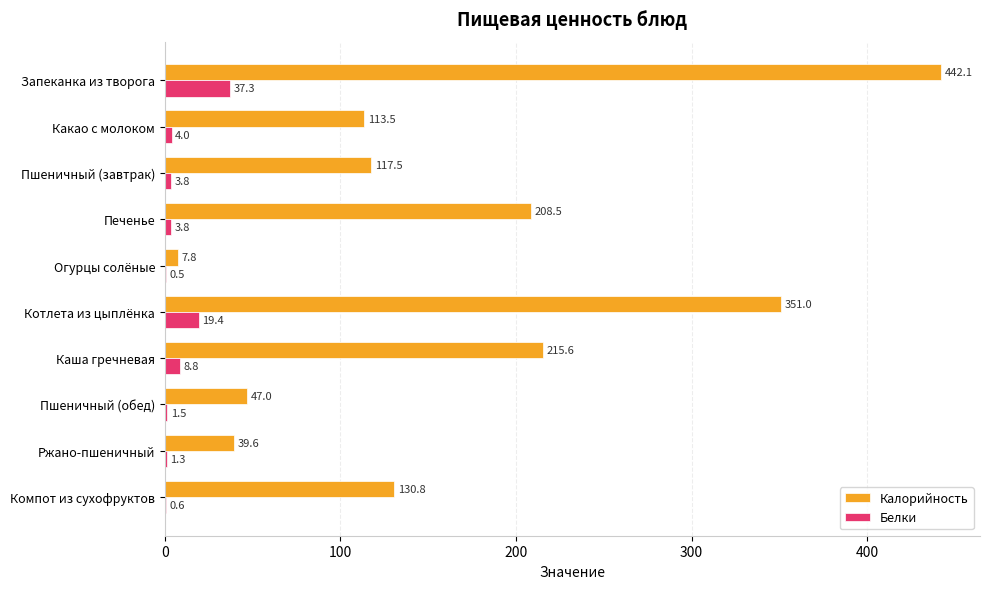

Is it true that Калорийность equals 29.2 at Пшеничный (обед)?

False